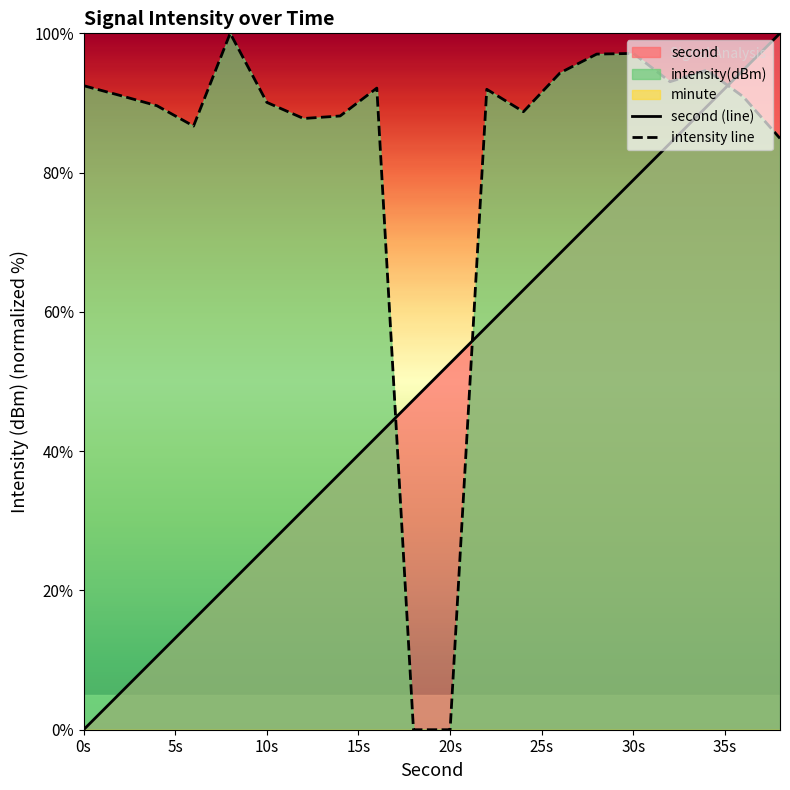

Is it true that intensity equals 100.0 at 8?

True